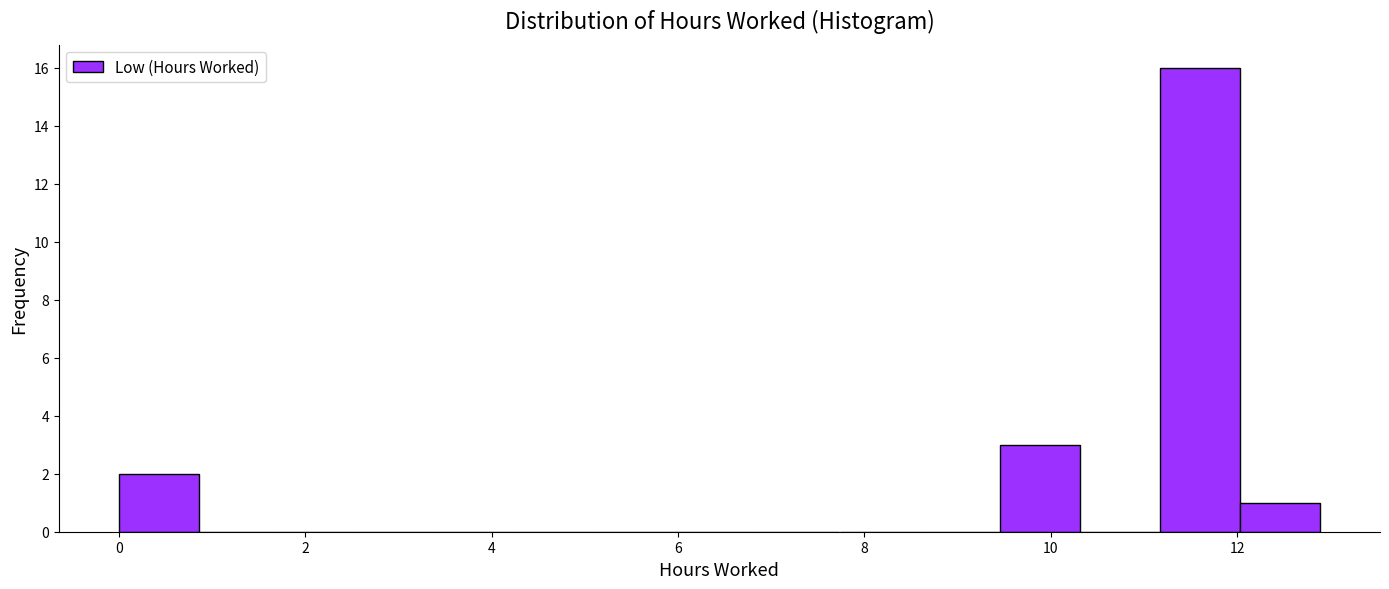

Reading left to right, list every bar in this chart as the range it spans on the x-axis followed by its height. Neither the bar edges nor the heights are printed on the chart, so give them approximately, as read against the axes.

0.0 to 0.8: 2
0.8 to 1.8: 0
1.8 to 2.6: 0
2.6 to 3.4: 0
3.4 to 4.2: 0
4.2 to 5.2: 0
5.2 to 6.0: 0
6.0 to 6.8: 0
6.8 to 7.8: 0
7.8 to 8.6: 0
8.6 to 9.4: 0
9.4 to 10.4: 3
10.4 to 11.2: 0
11.2 to 12.0: 16
12.0 to 12.8: 1